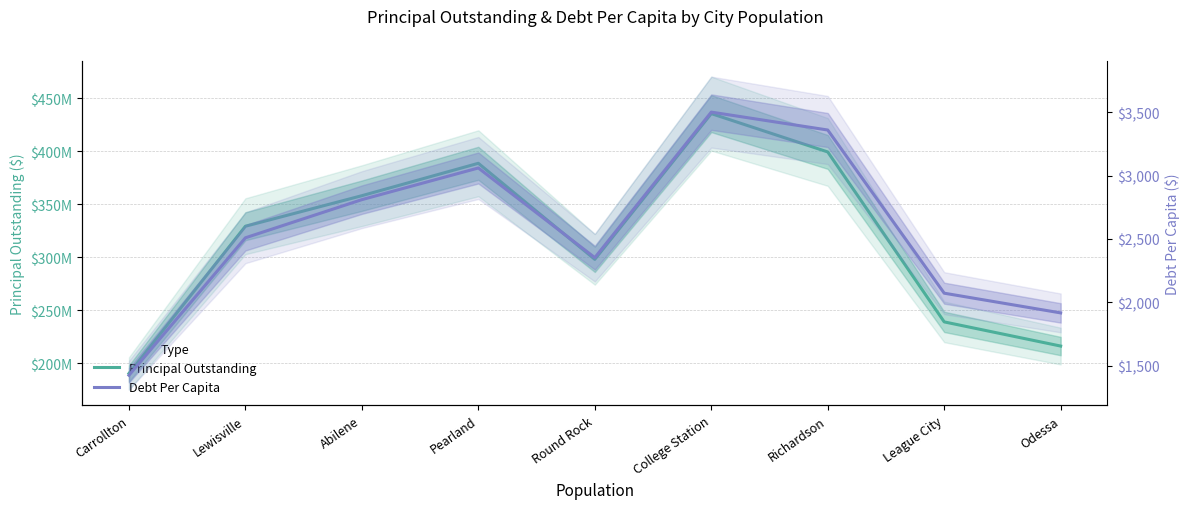

True or false: PrincipalOutstanding has a value of 388550000.0 at Pearland.

True